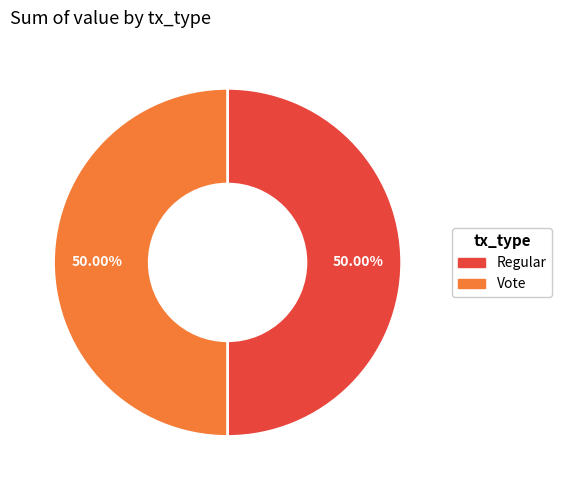

Approximately how many times larger is the value at Regular compared to Vote?

1.0